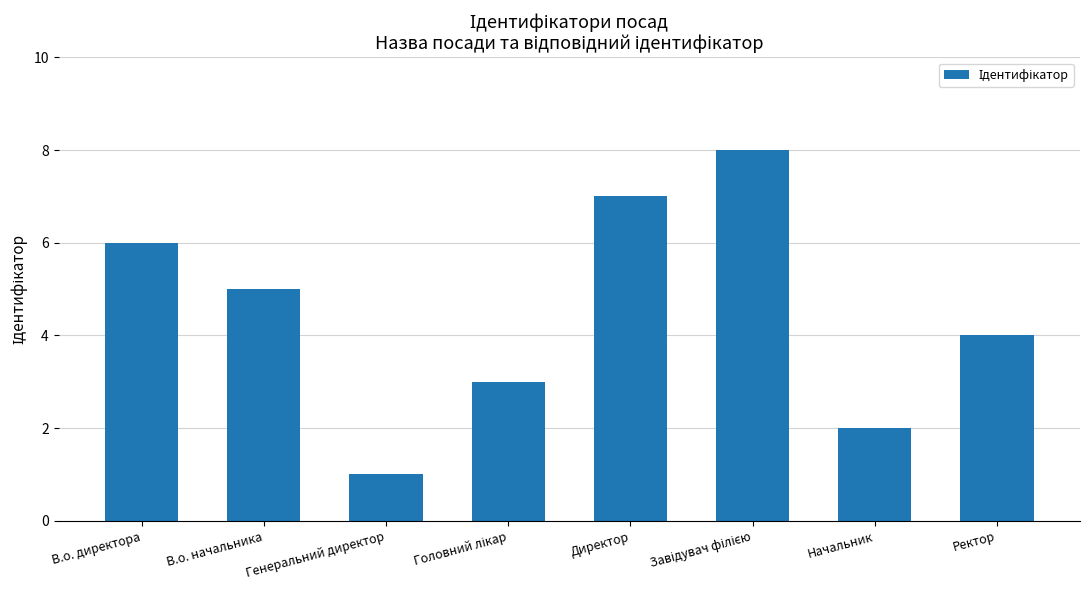

What is the greatest value displayed?

8